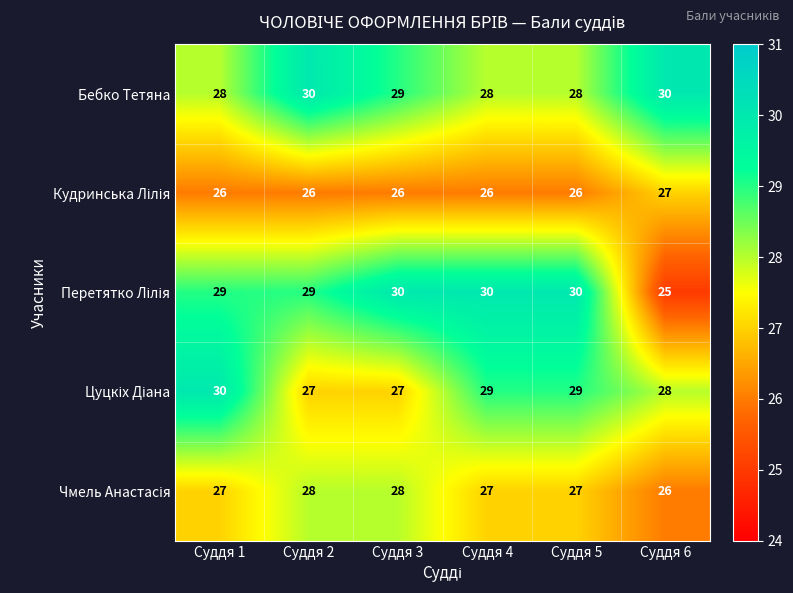

How many series are shown in this chart?

5